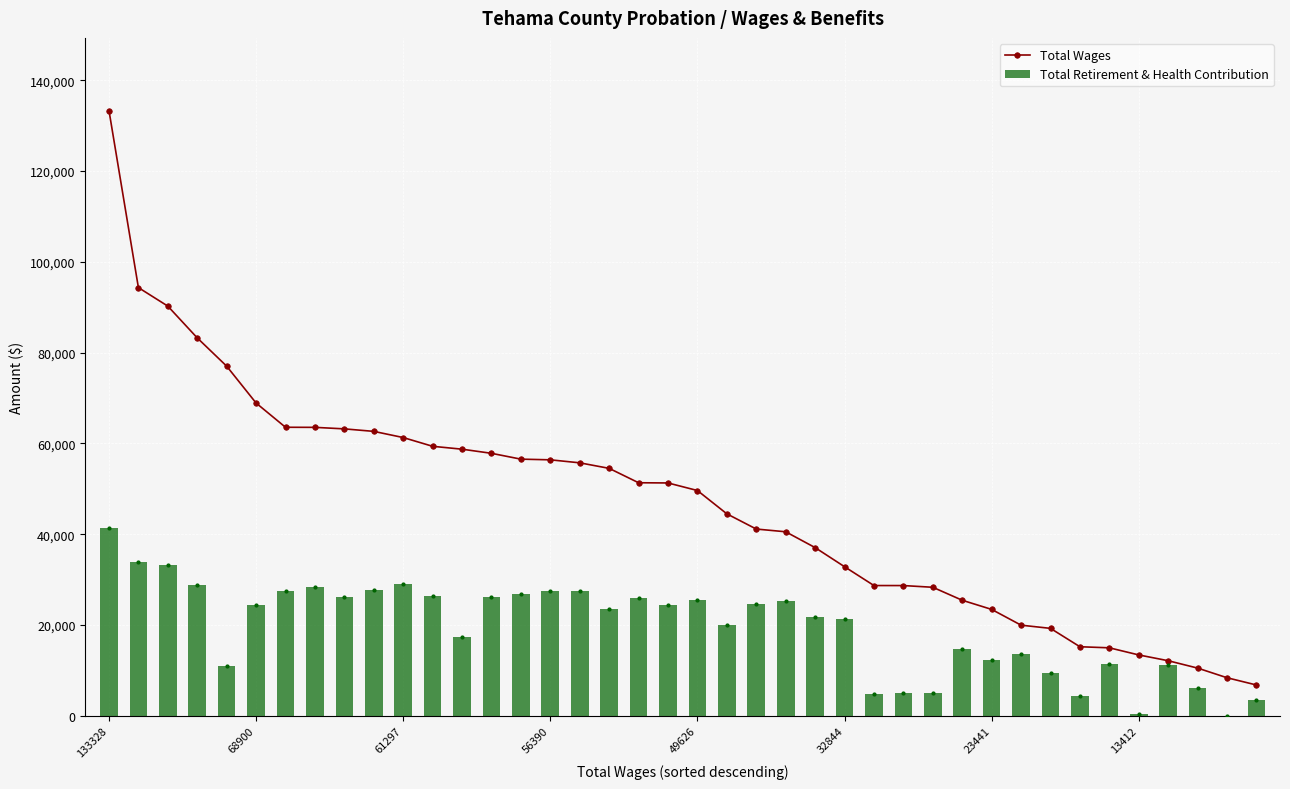

Rank the series by their maximum value, from highest to lowest.

Total Wages, Total Retirement & Health Contribution